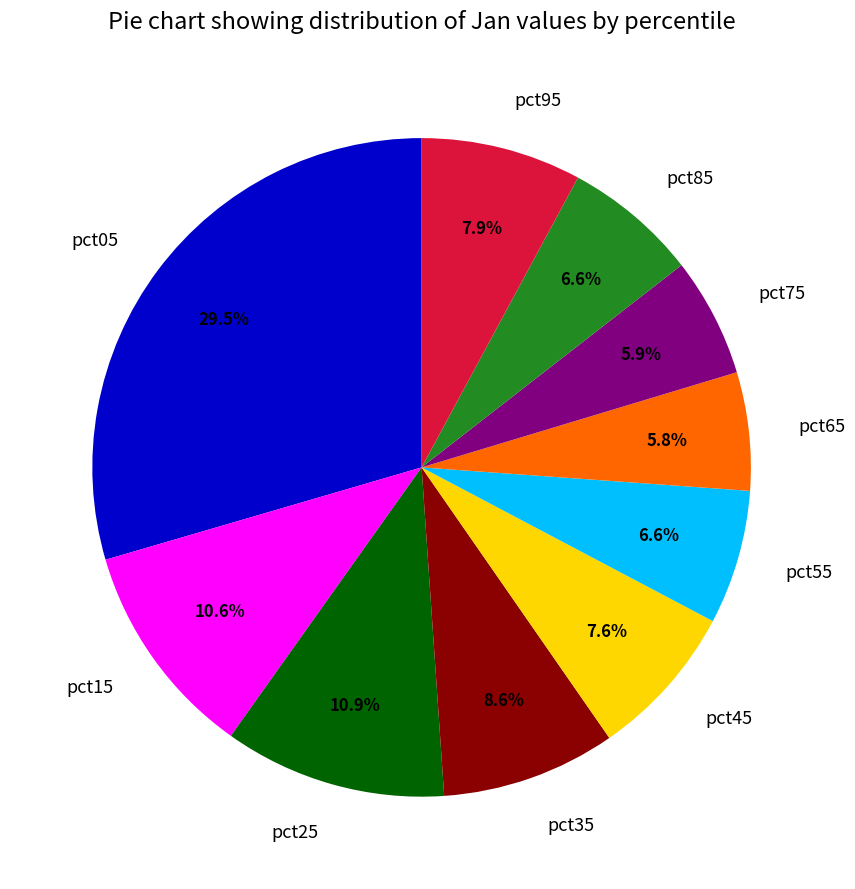

Which category has the biggest portion of the pie?

pct05